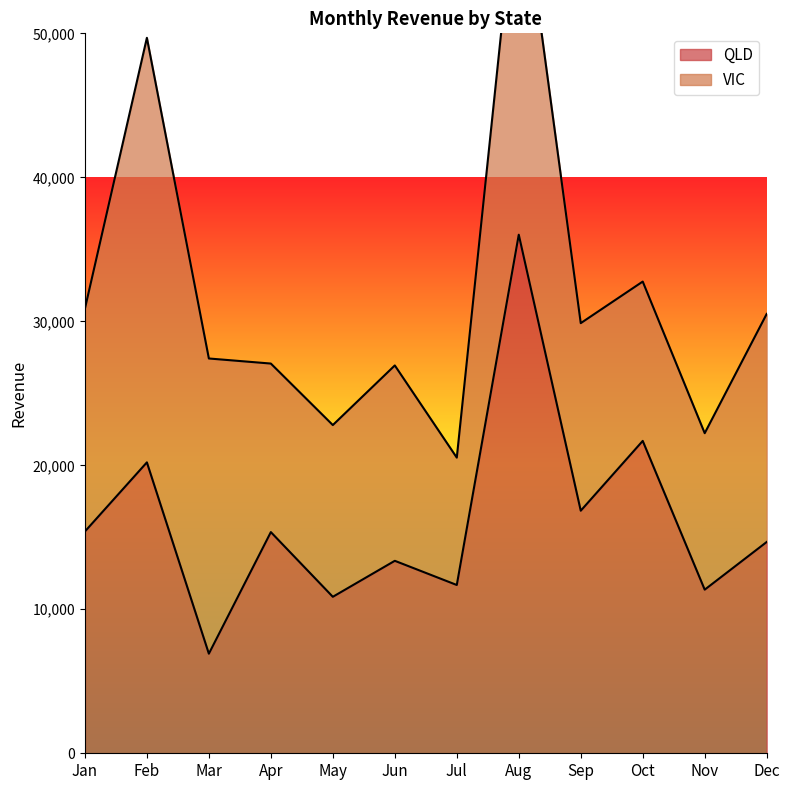

What value does the data have at Feb?

20203.9